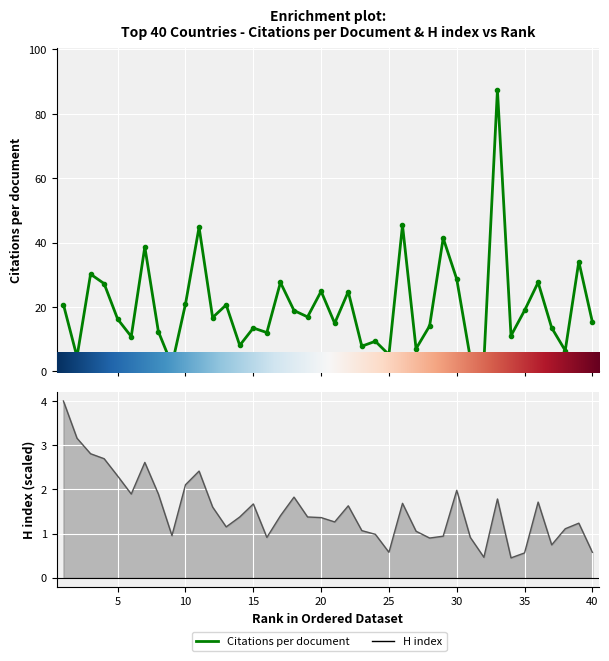

Which has a higher value, 2 or 33?

33